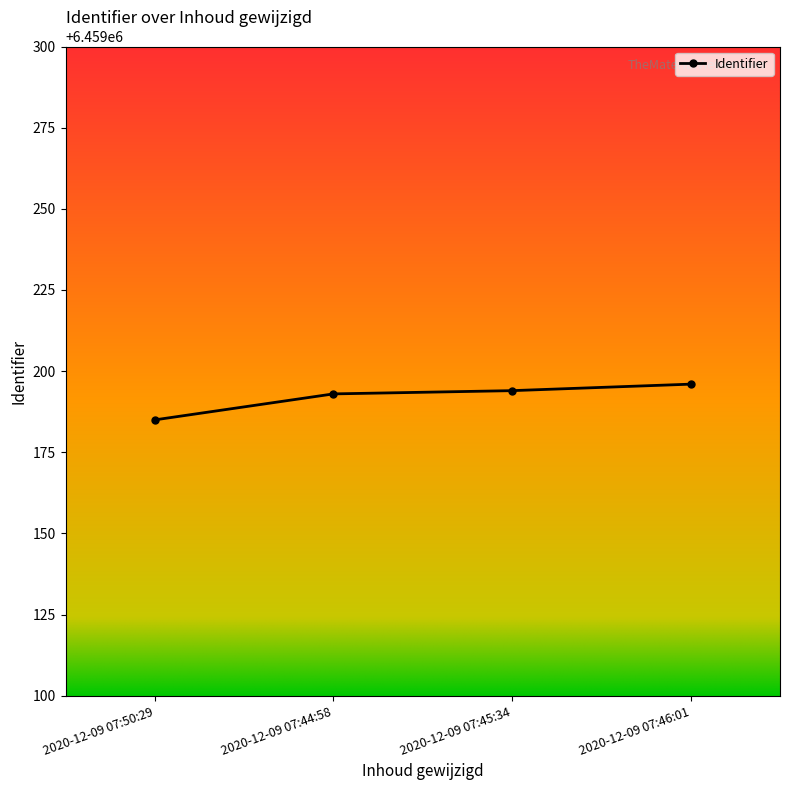

Does the chart display data point markers on the line(s)?

Yes